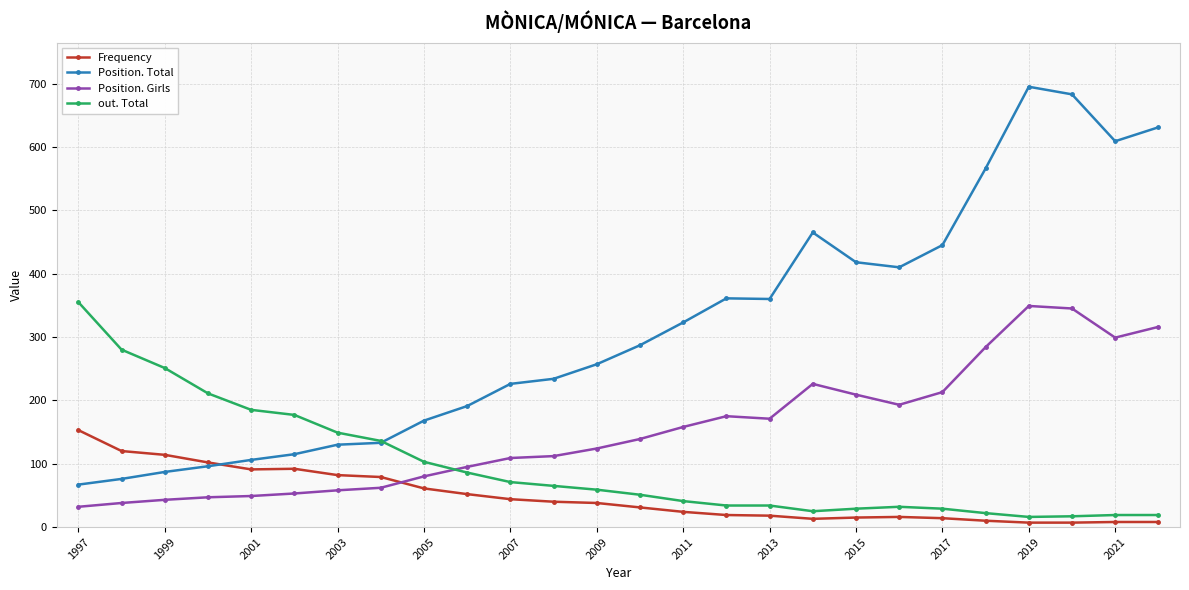

What is the minimum value shown in the chart?

7